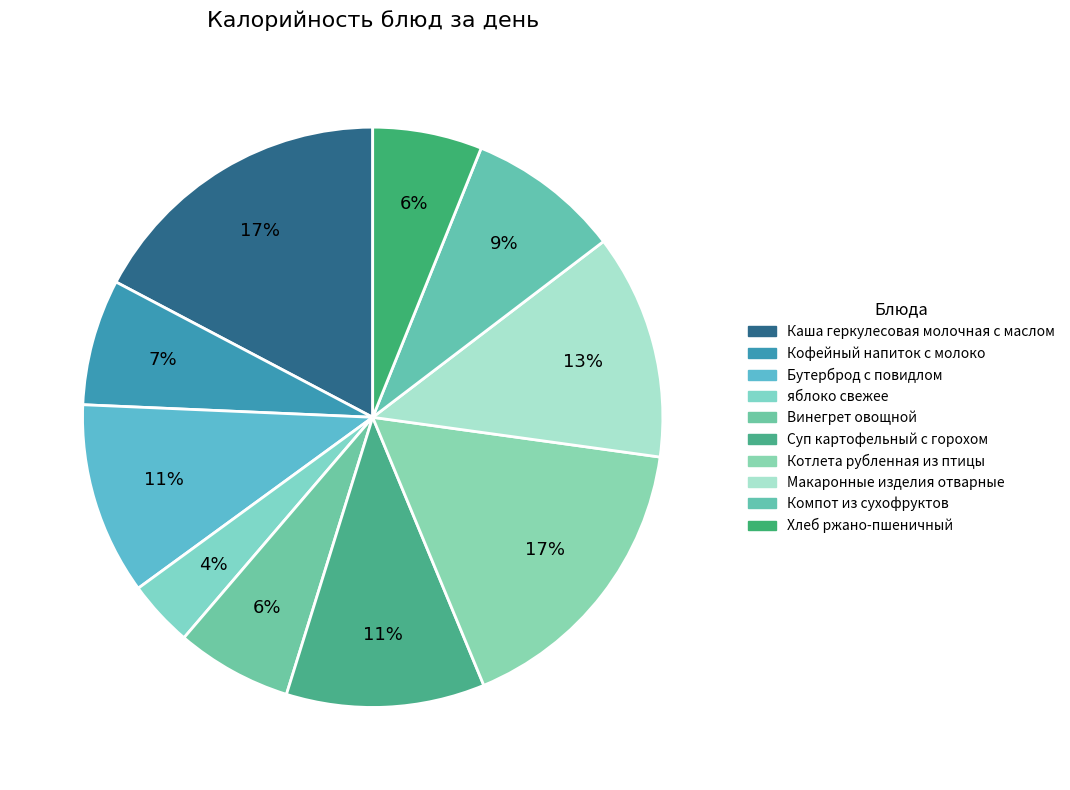

Is there a majority slice in this chart?

No